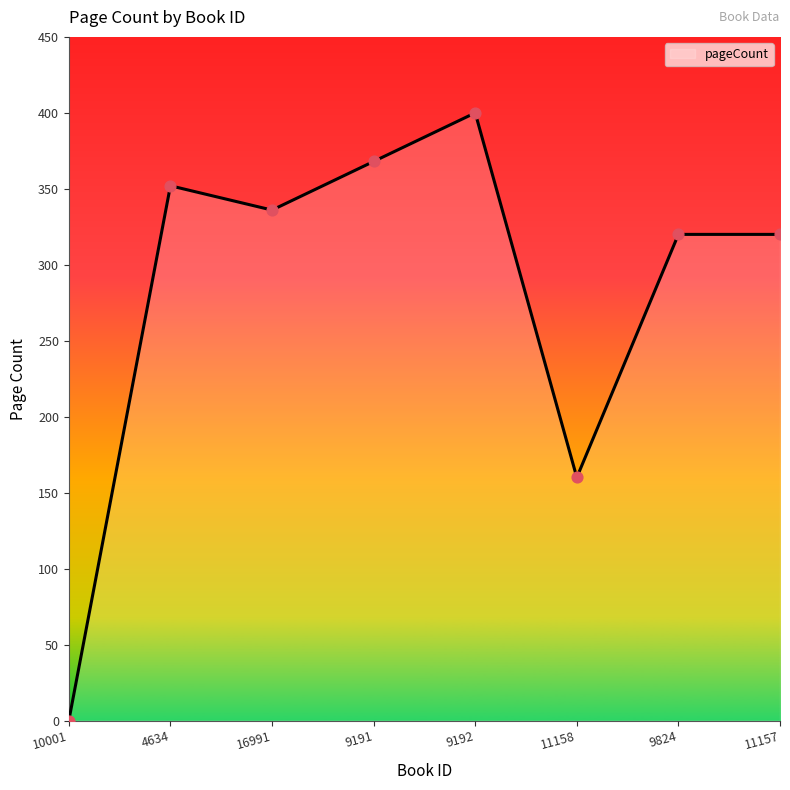

What is the change in value from 10001 to 9191?

+368